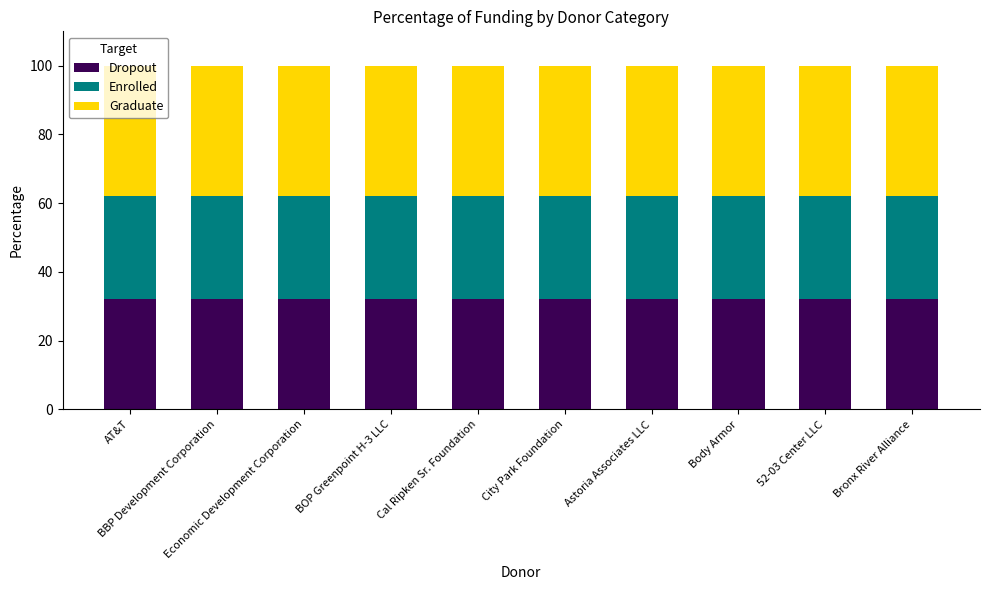

What is the sum of all Dropout values?

320